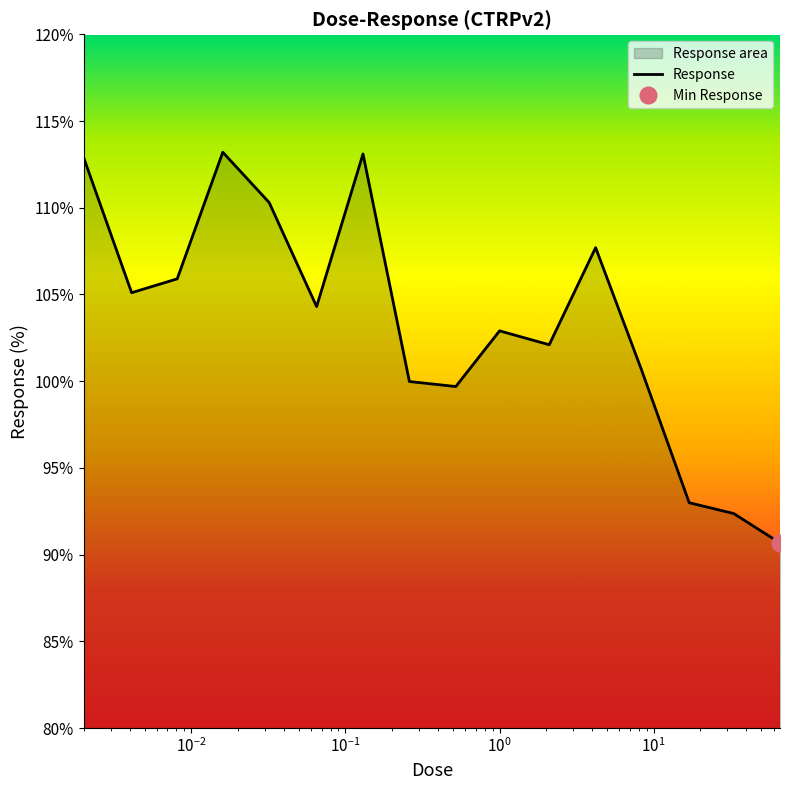

What is the highest value of the Response series?

113.2